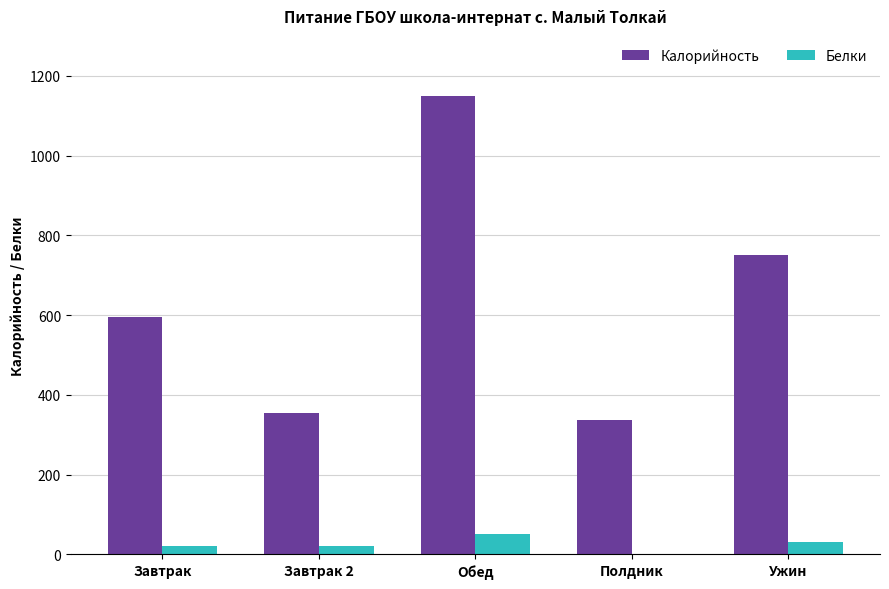

What is the maximum value for Белки?

51.5